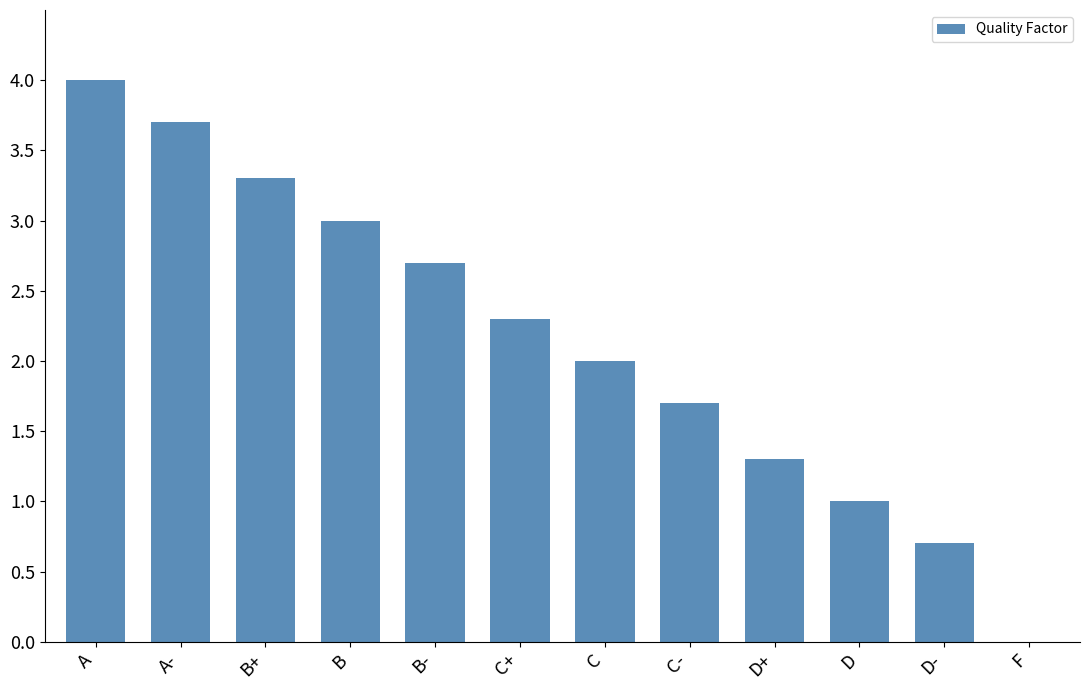

The chart shows a value of 1.3 at D+. True or false?

True